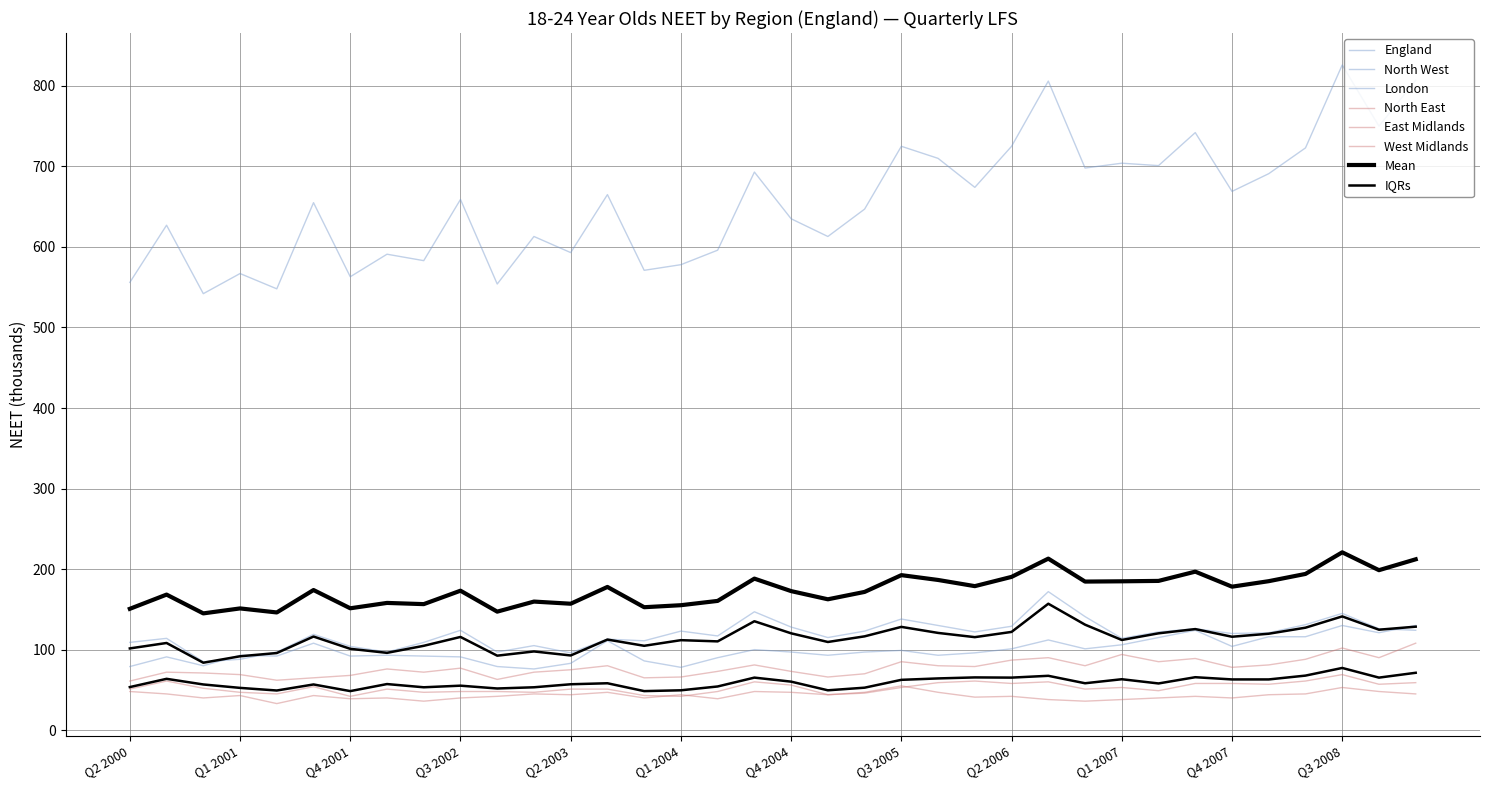

Is it true that North West equals 111 at Q3 2003?

True